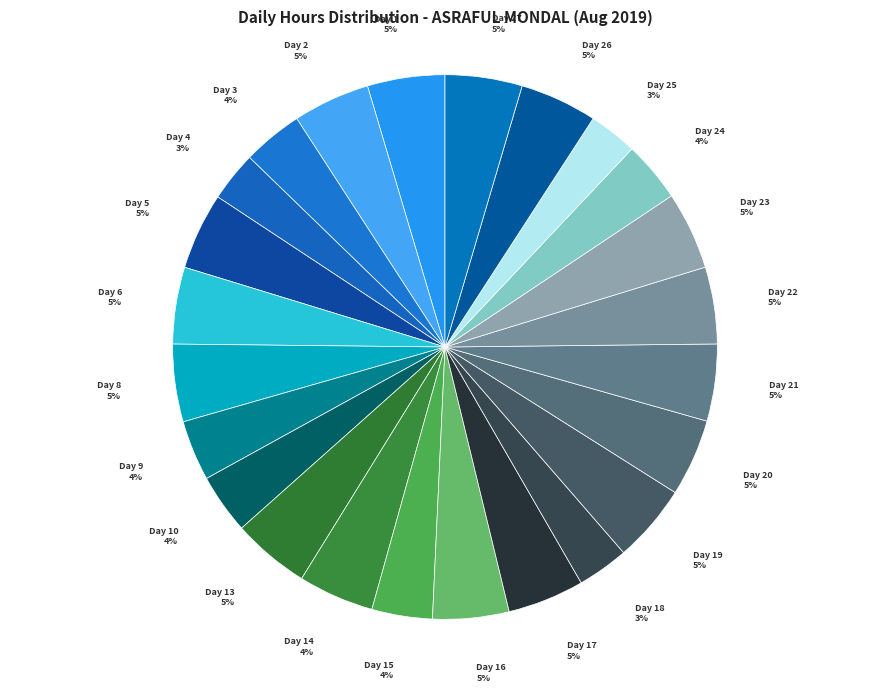

Approximately how many times larger is the value at Day 21 compared to Day 27?

1.0